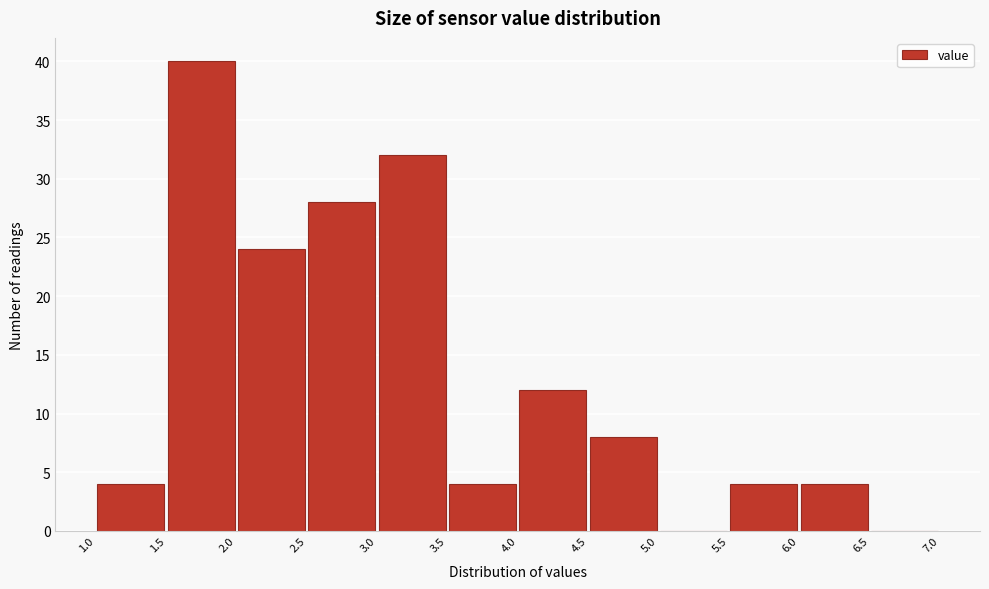

Reading left to right, list every bar in this chart as the range it spans on the x-axis followed by its height. The values are not printed on the chart, so give them approximately, as read against the axis.

1.0 to 1.5: 4
1.5 to 2.0: 40
2.0 to 2.5: 24
2.5 to 3.0: 28
3.0 to 3.5: 32
3.5 to 4.0: 4
4.0 to 4.5: 12
4.5 to 5.0: 8
5.0 to 5.5: 0
5.5 to 6.0: 4
6.0 to 6.5: 4
6.5 to 7.0: 0